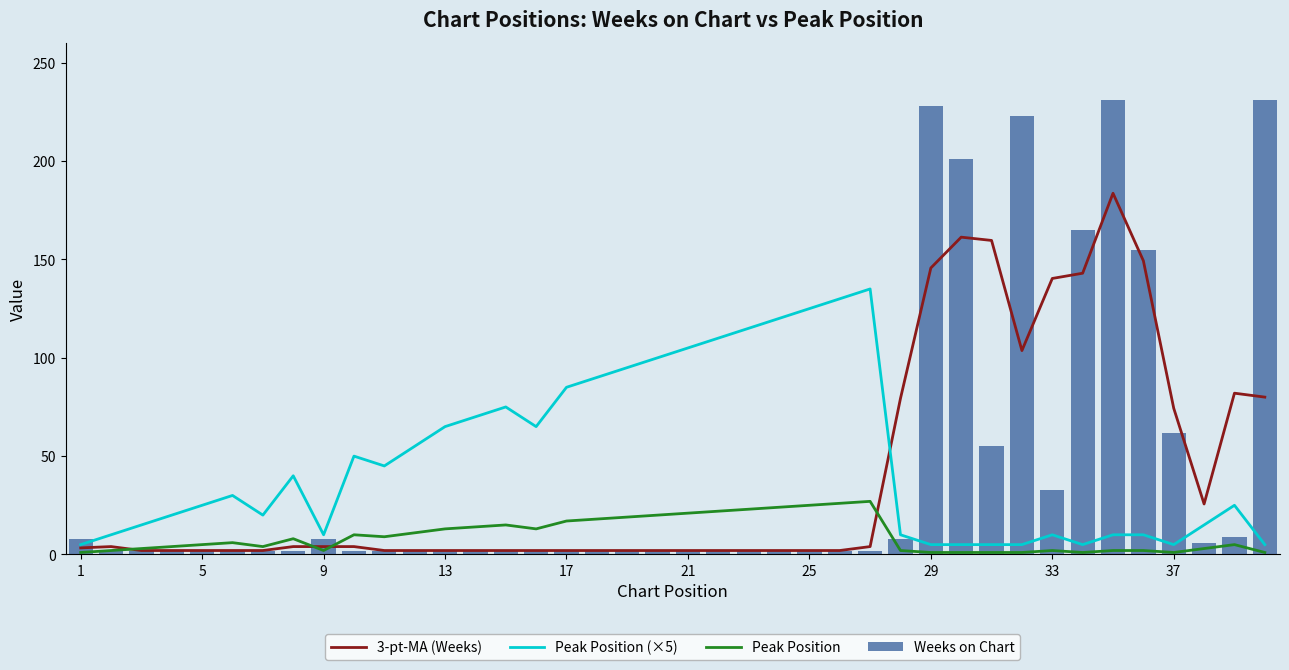

How many groups of bars are there?

40